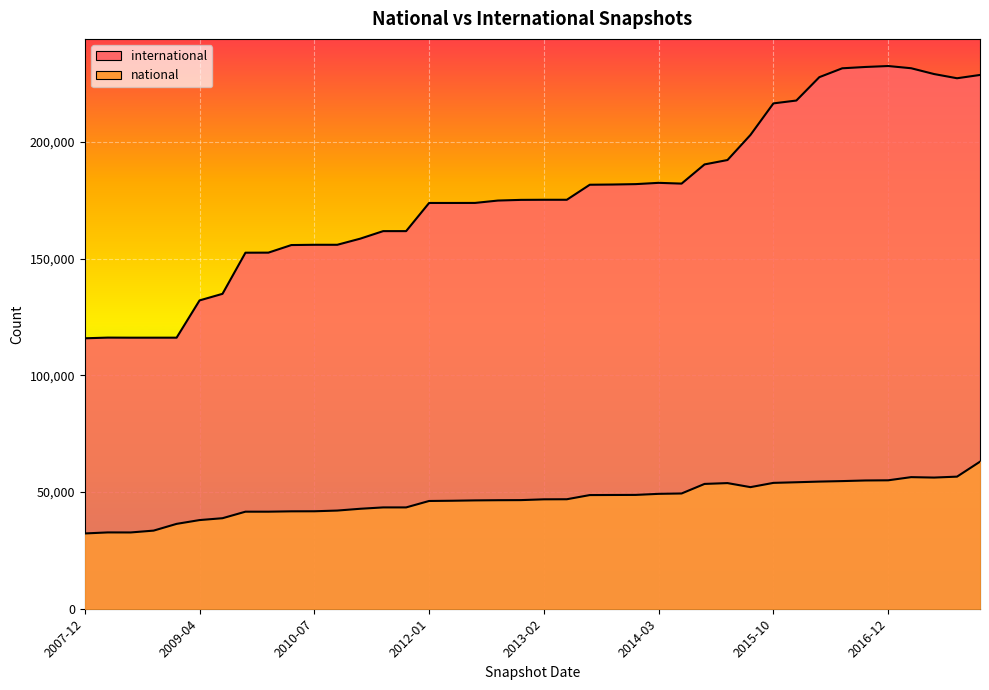

The value of international at 2012-12-11 is 283421. True or false?

False